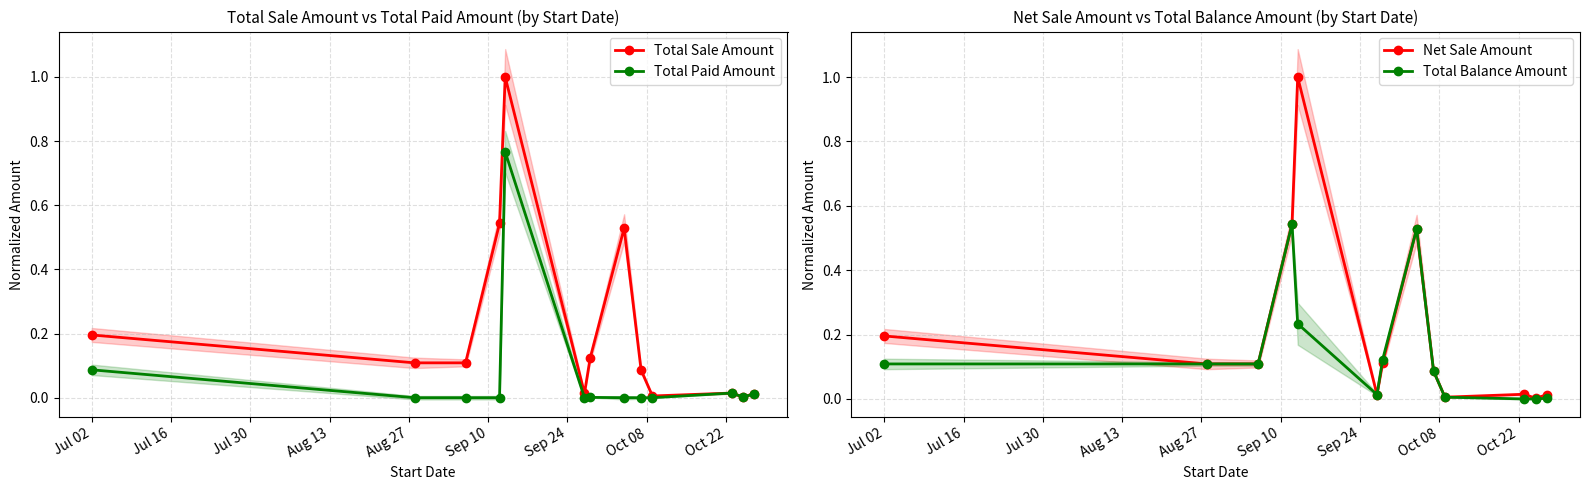

What is the sum of all Total Balance Amount values?

1.9